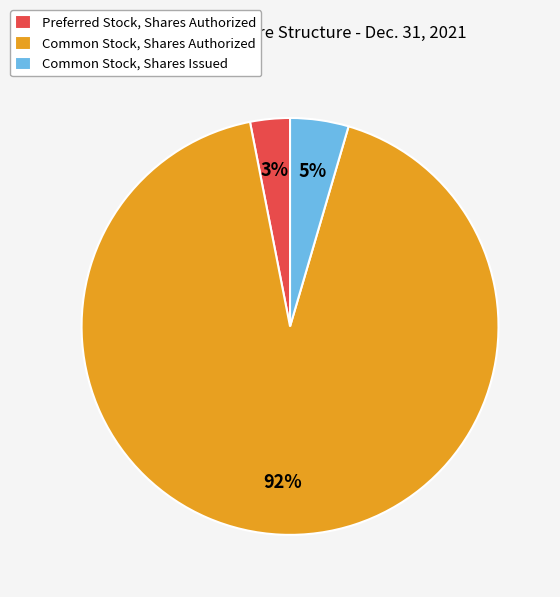

To the nearest percent, what is the difference between the largest and smallest slice percentages?

89%